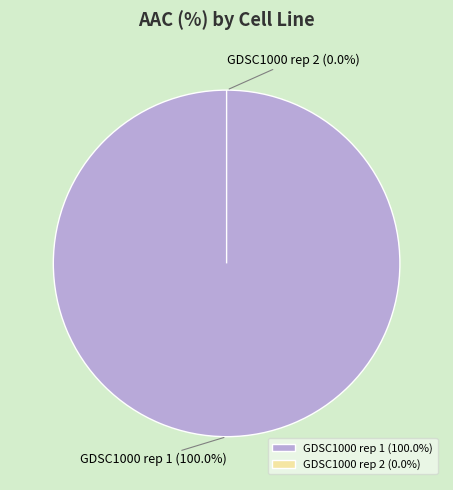

Count the number of slices in the pie.

2